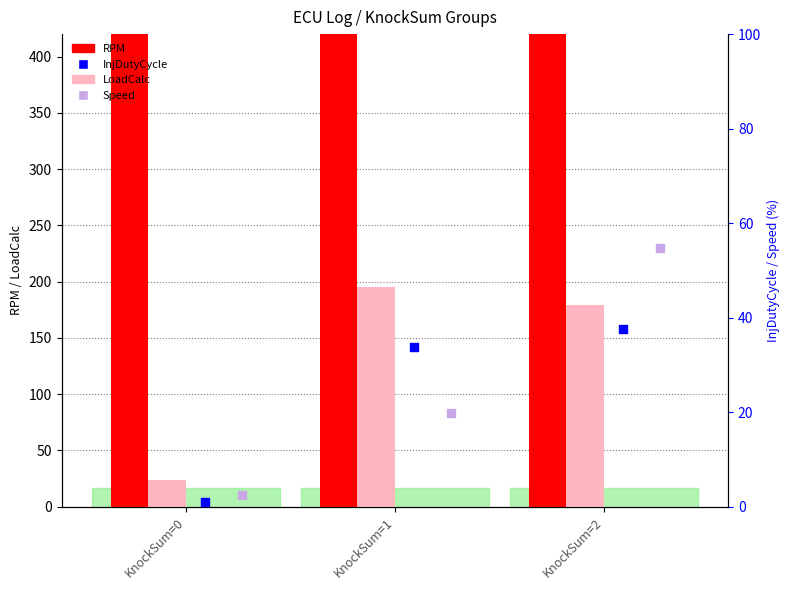

Which series has the largest Y range (max minus min)?

RPM